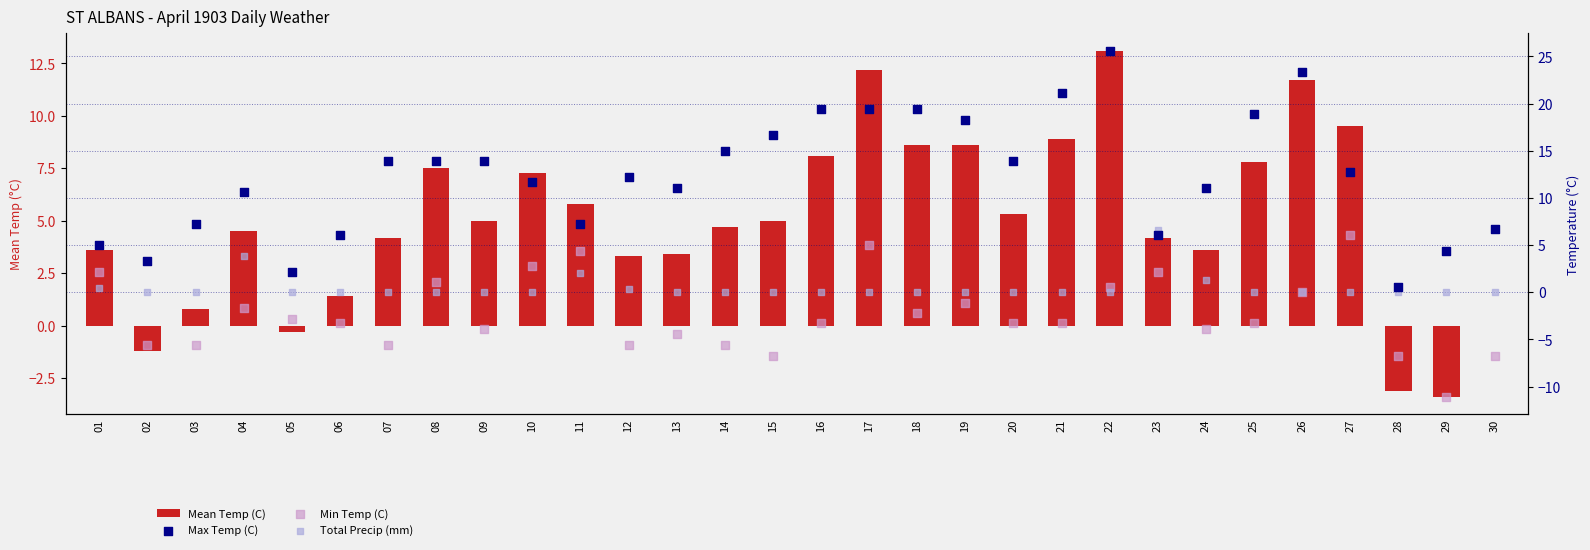

What is the total value across all series at 23?

19.1